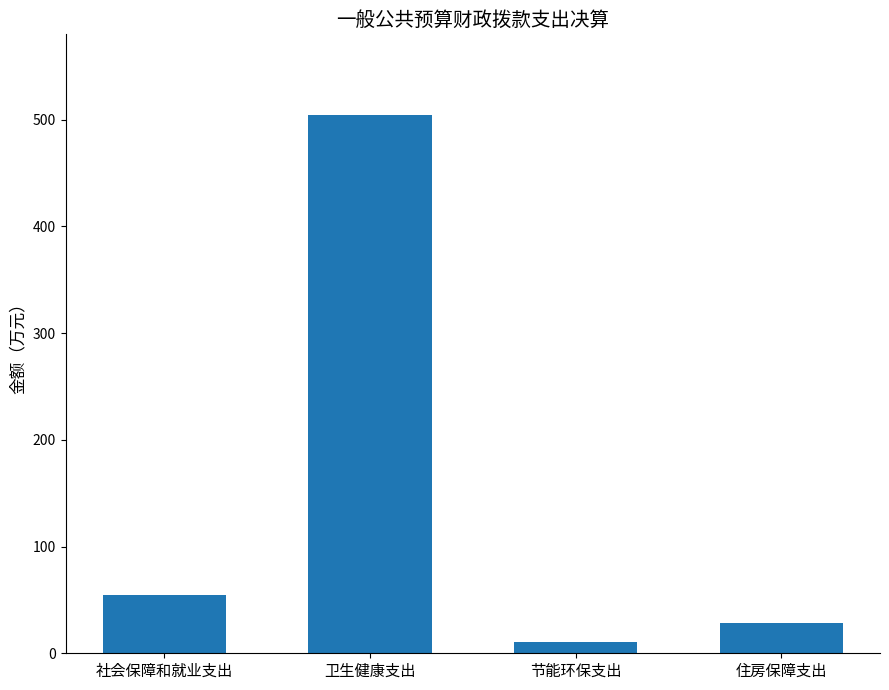

What is the difference between the second highest and second lowest values?

26.4